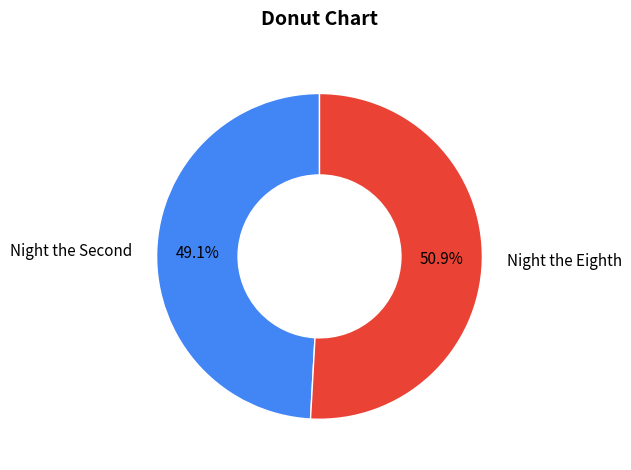

What percentage is the Night the Eighth slice, to the nearest percent?

51%